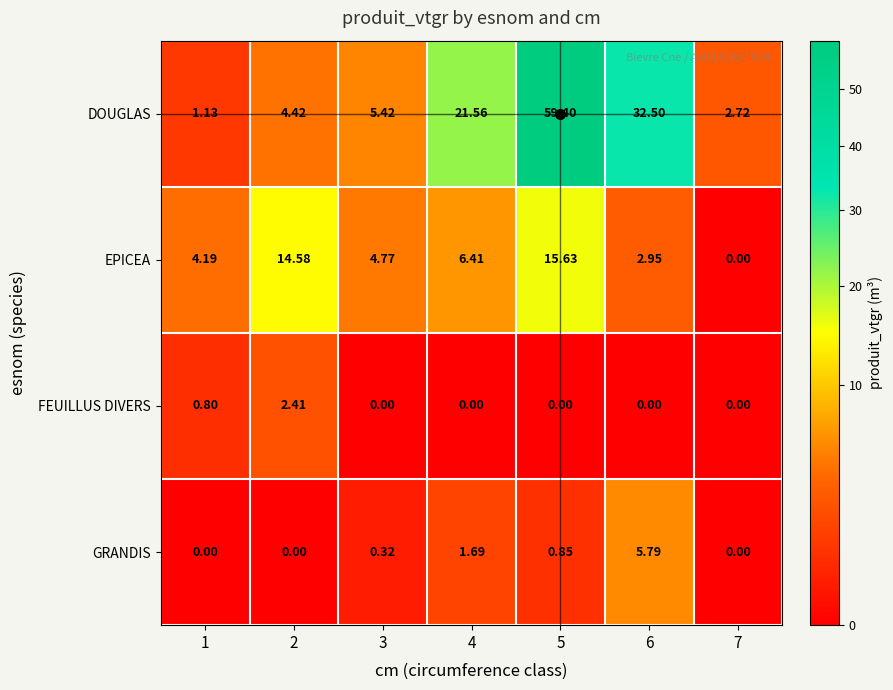

Rank the series at 5 from lowest to highest value.

FEUILLUS DIVERS, GRANDIS, EPICEA, DOUGLAS